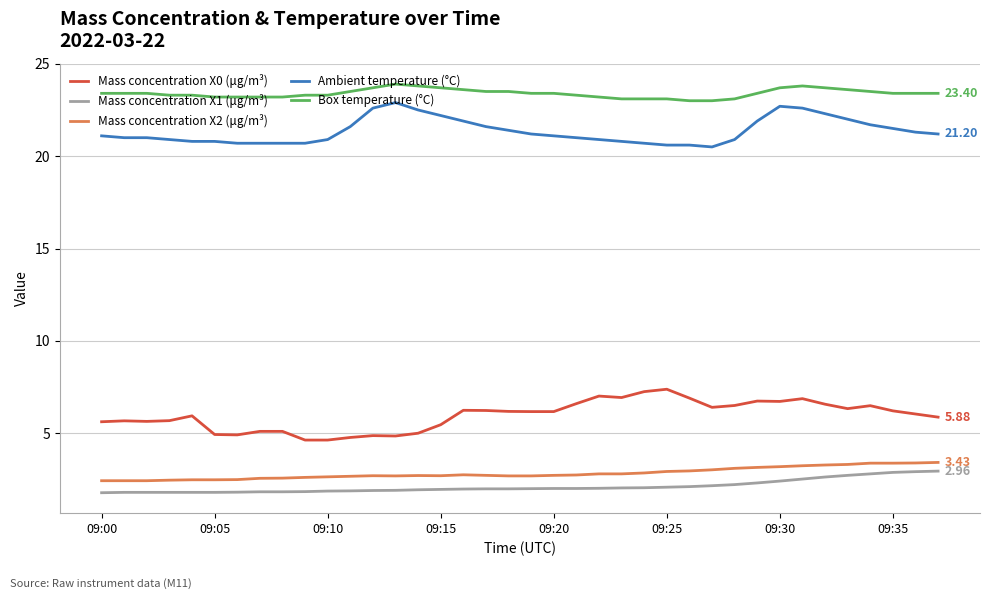

Which series has the largest total across all categories?

Box temperature (°C)